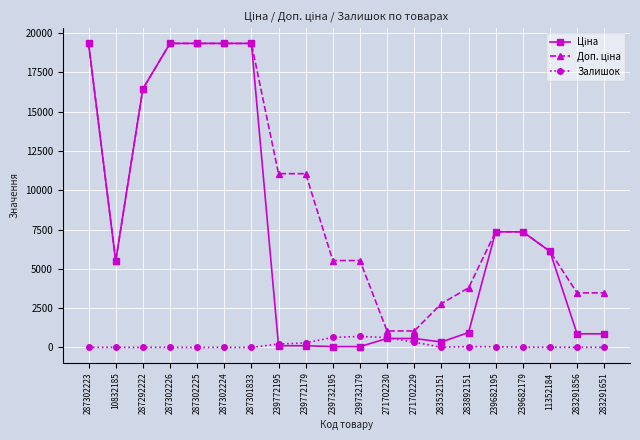

What is the greatest value displayed?

19343.1